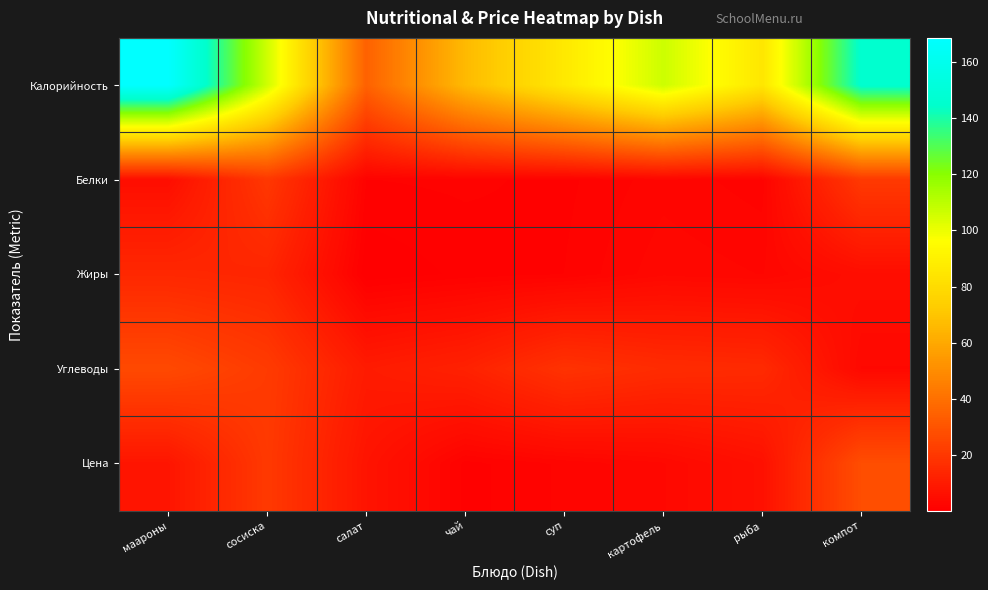

Which category has the lowest value across all series?

салат